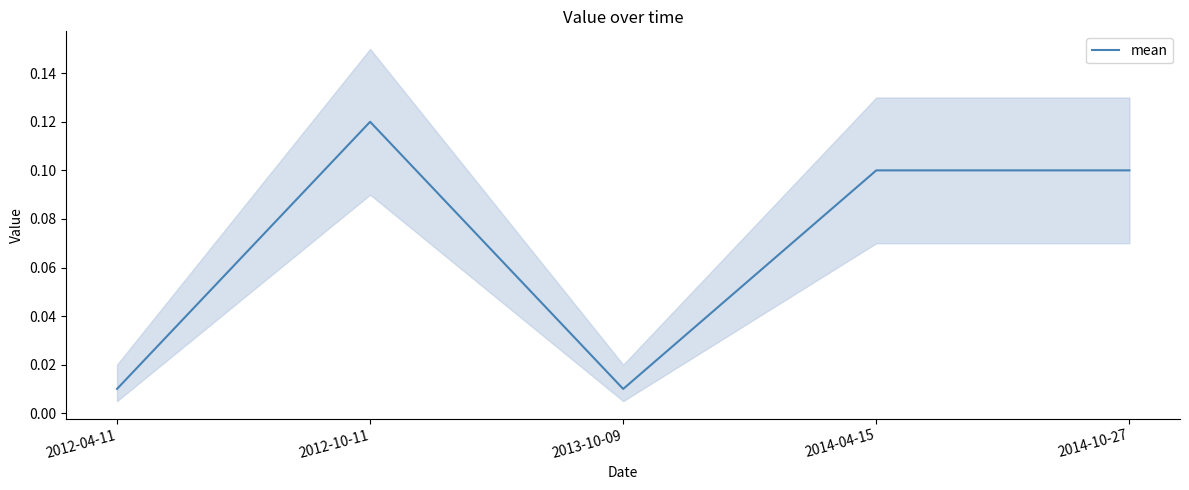

Rank the categories by value from lowest to highest.

2012-04-11, 2013-10-09, 2014-04-15, 2014-10-27, 2012-10-11